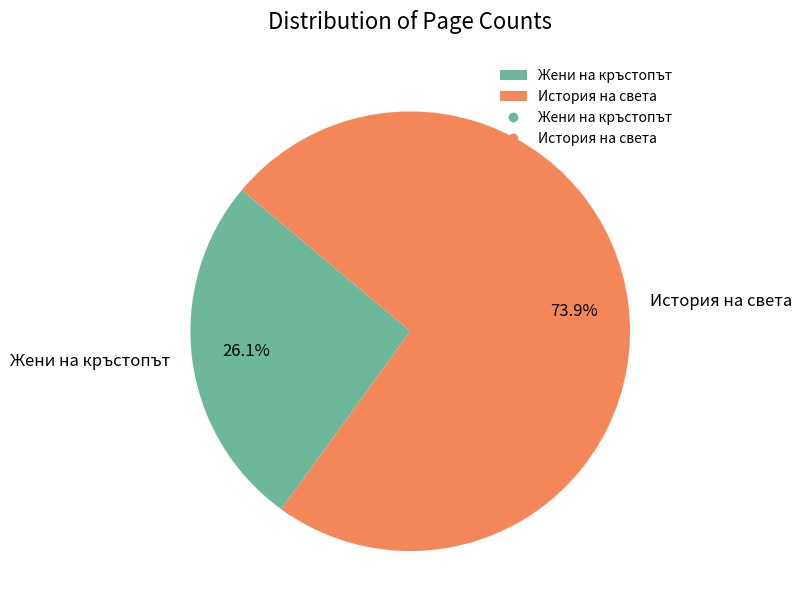

The Жени на кръстопът slice represents 39% of the pie. True or false?

False